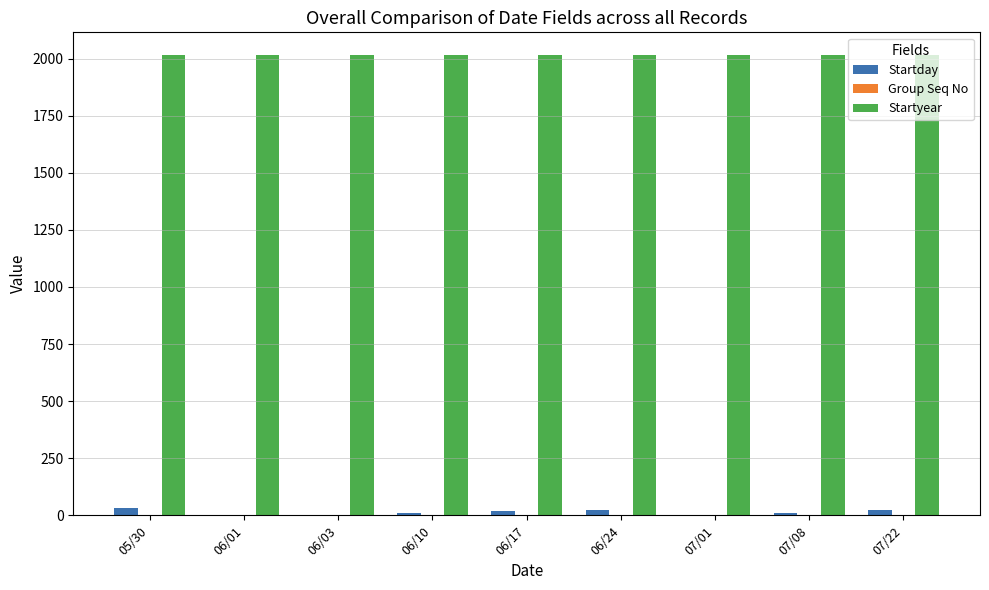

What is the greatest value displayed?

2014